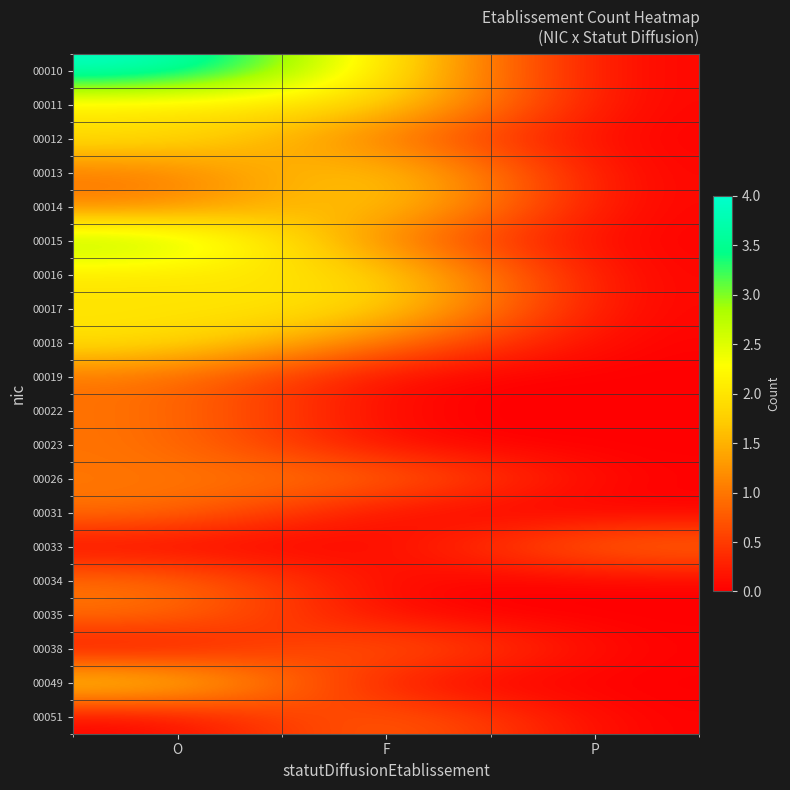

At which category is the sum across all series the highest?

O